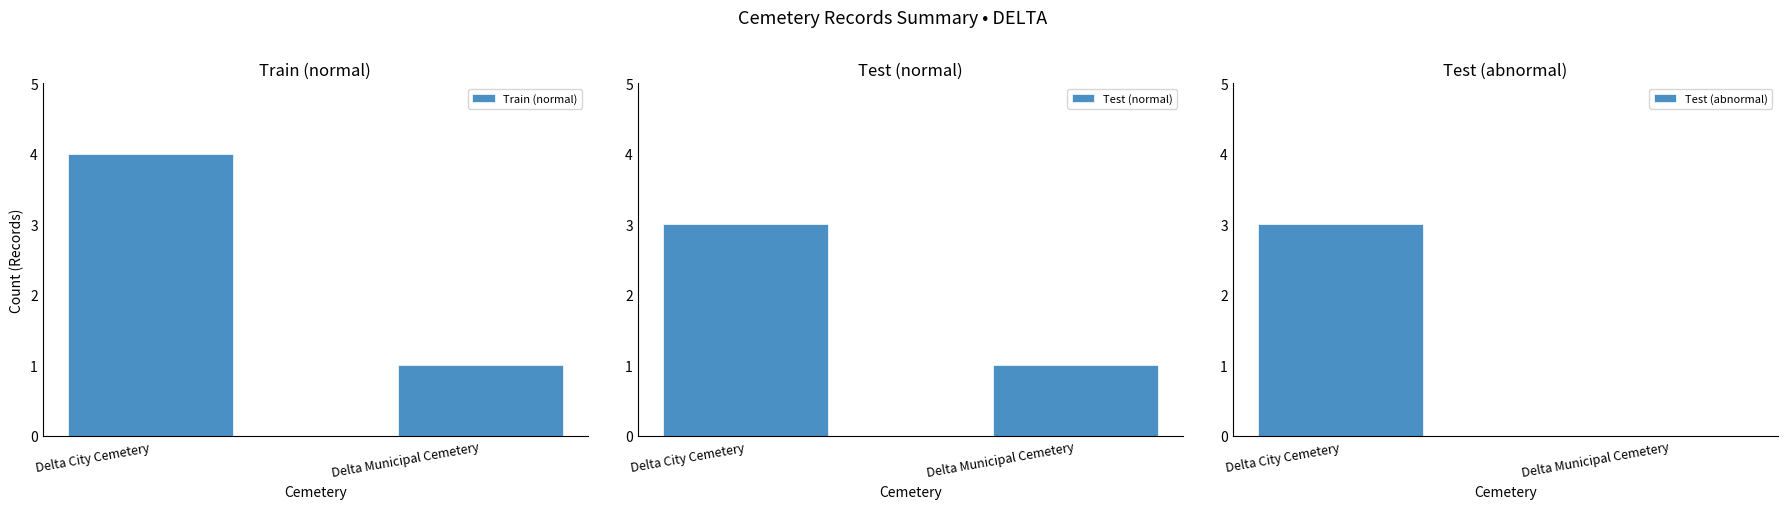

Rank the categories by Test (normal) value from highest to lowest.

Delta City Cemetery, Delta Municipal Cemetery